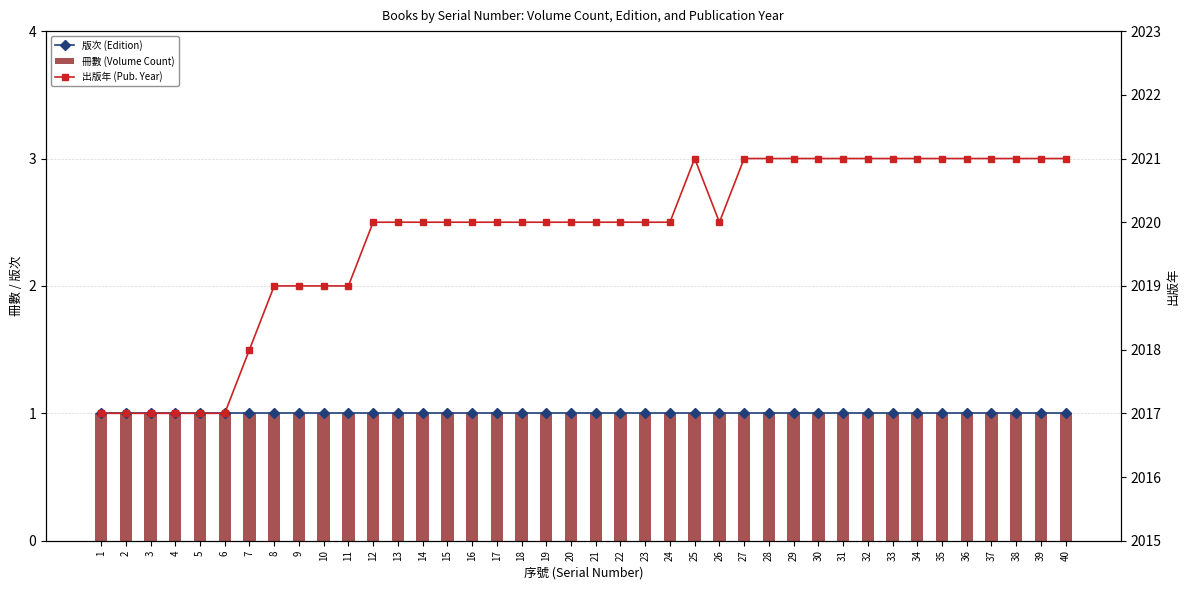

The value of 出版年 (Pub. Year) at 30 is 2021. True or false?

True